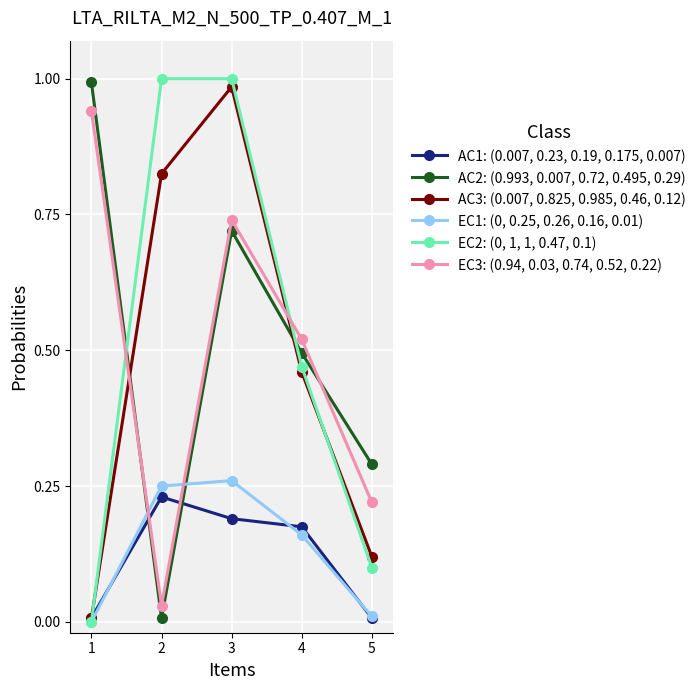

Does the chart display data point markers on the line(s)?

Yes